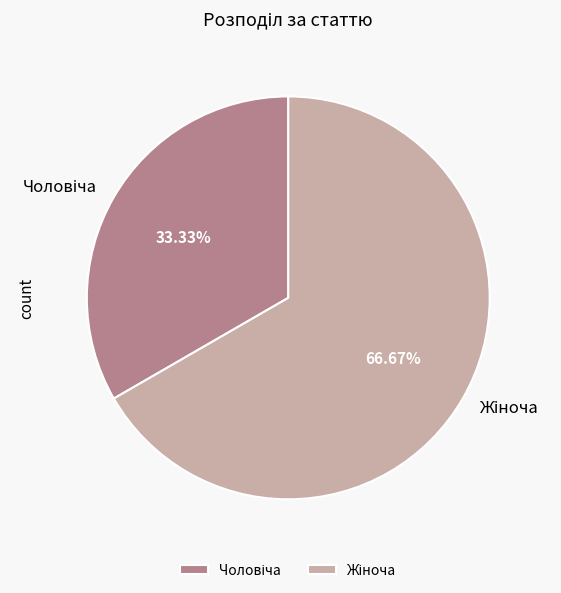

Count the number of slices in the pie.

2